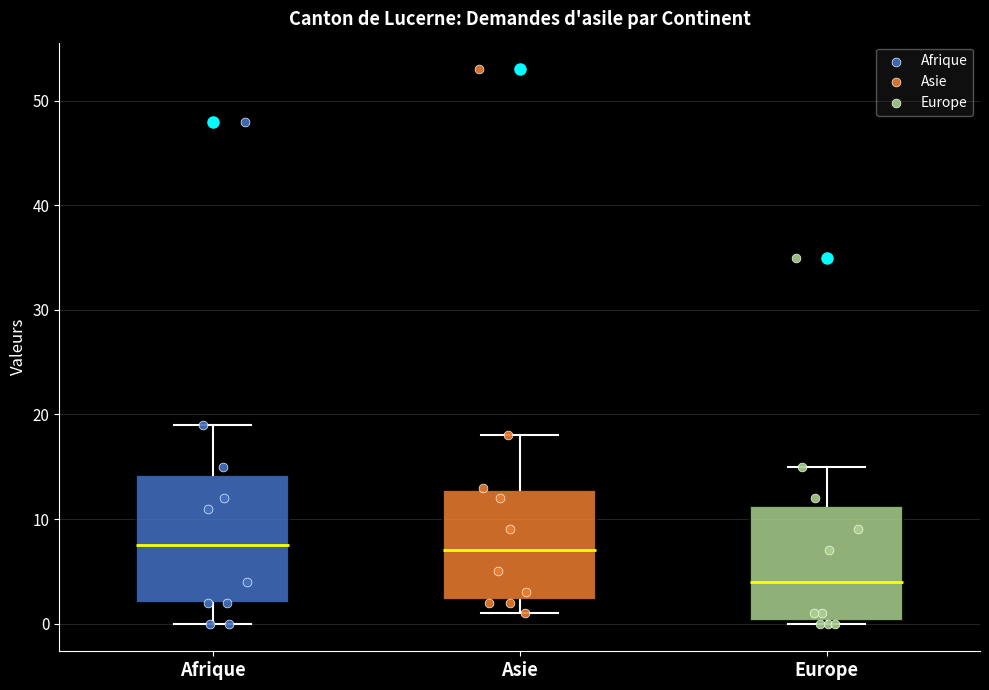

Which box is the tallest, from its lower edge to its upper edge?

Afrique